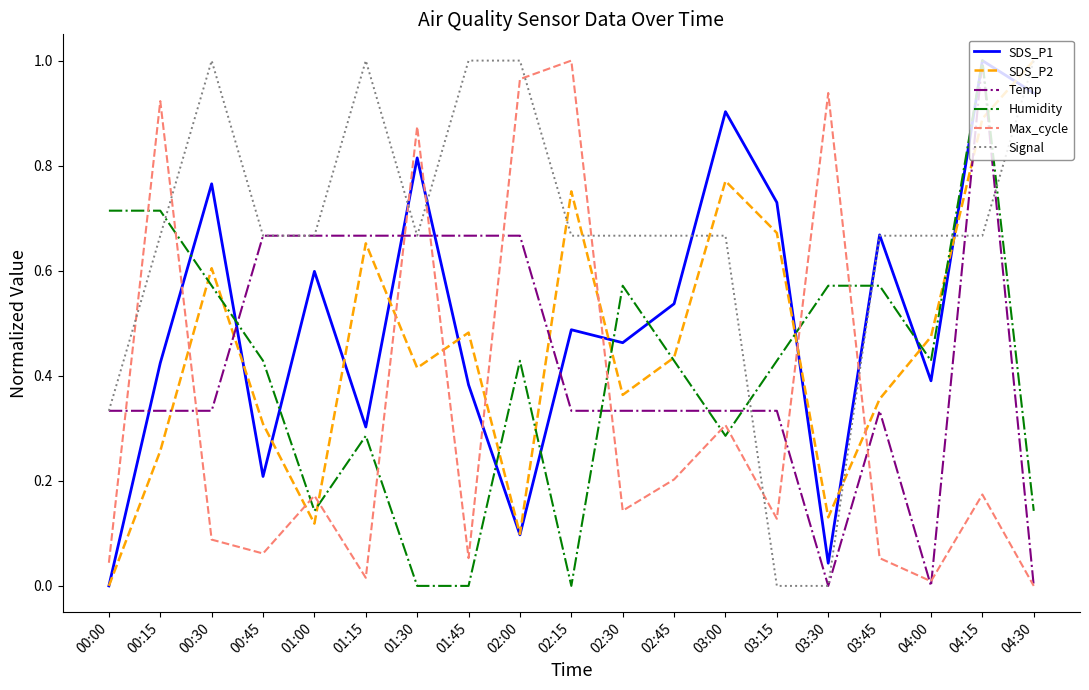

What position from the left is 04:30?

19